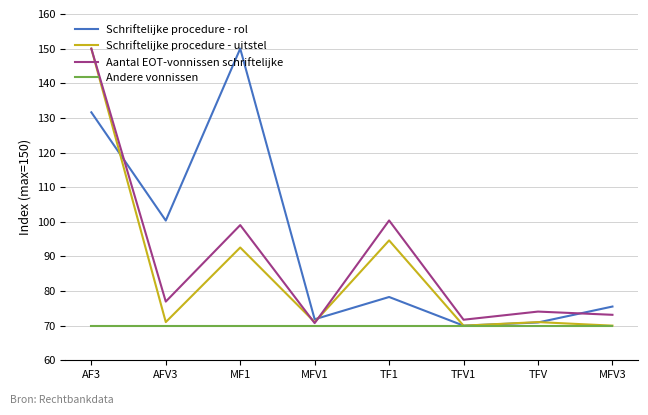

The value of Aantal EOT-vonnissen schriftelijke at MF1 is 99.0. True or false?

True